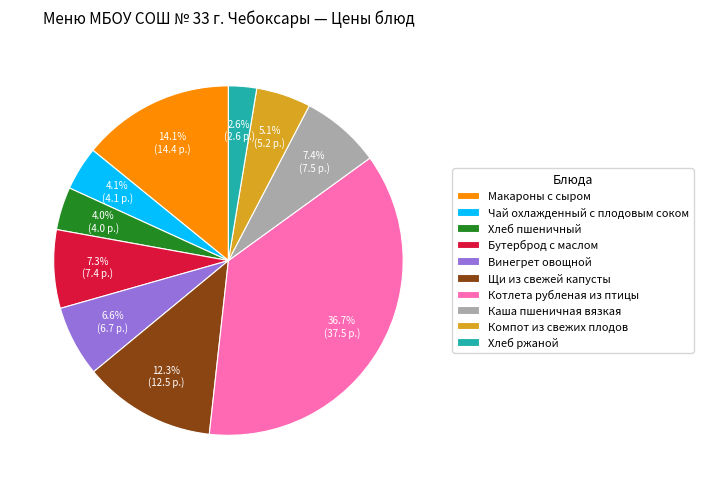

Is there a majority slice in this chart?

No